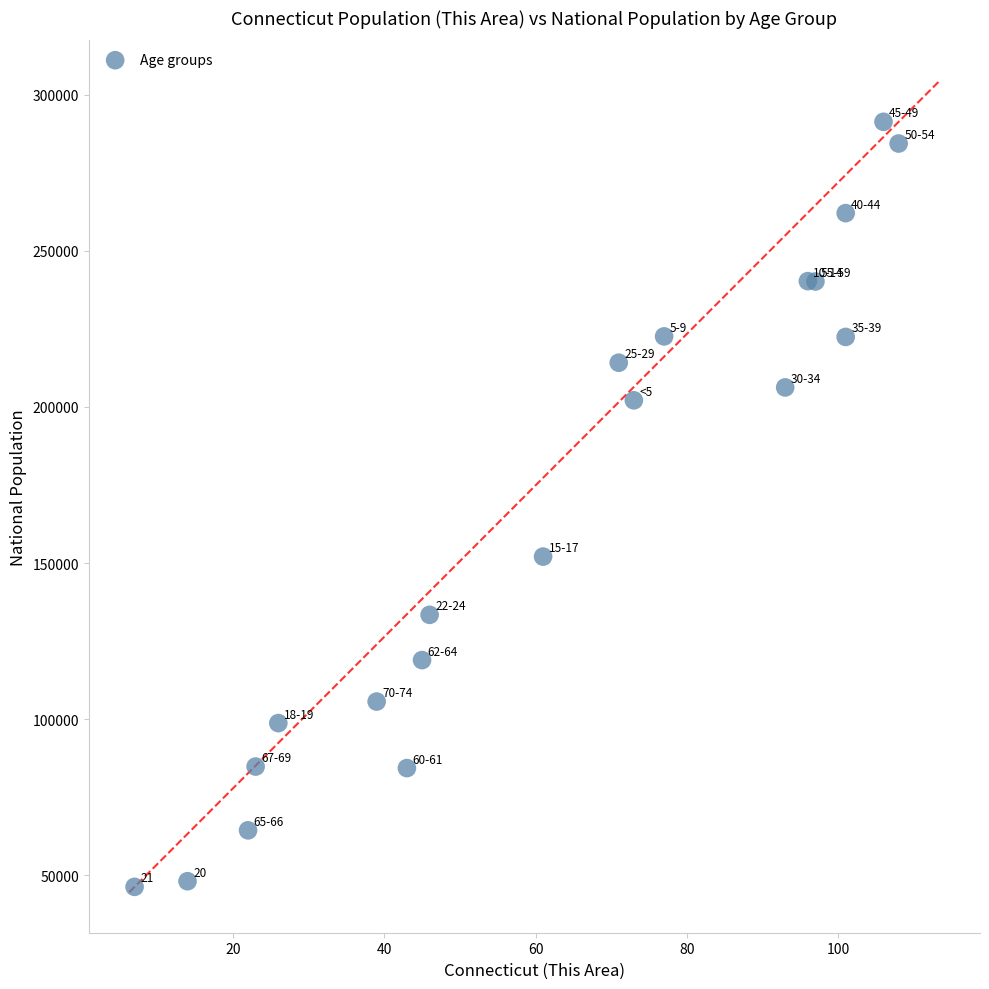

What Y value in the scatter plot is closest to 168803?

152073